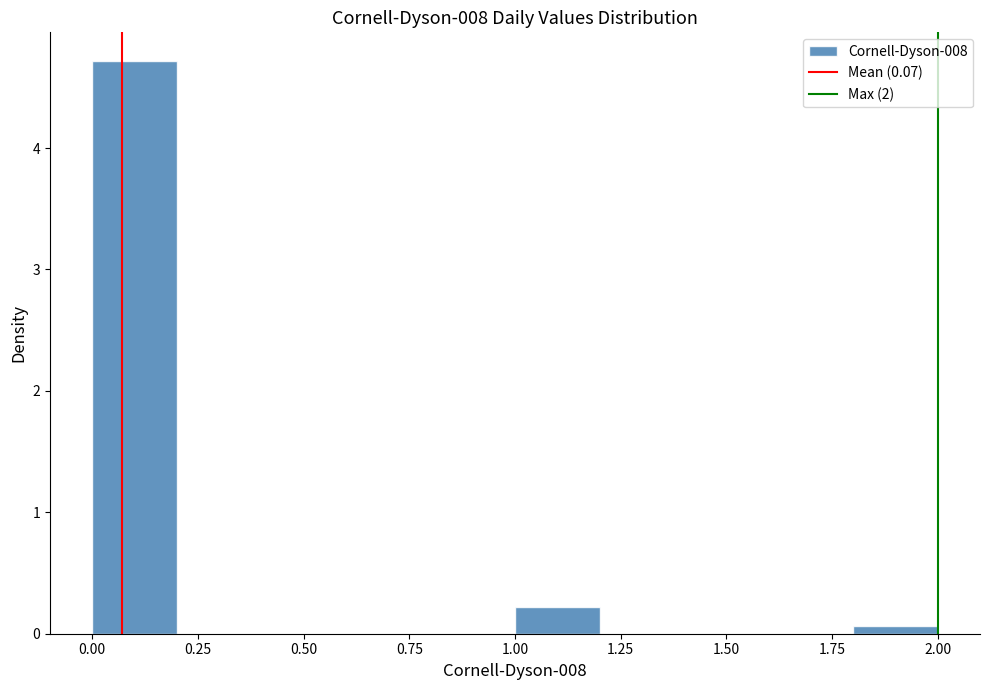

Which range on the x-axis has the tallest bar?

0.0 to 0.2